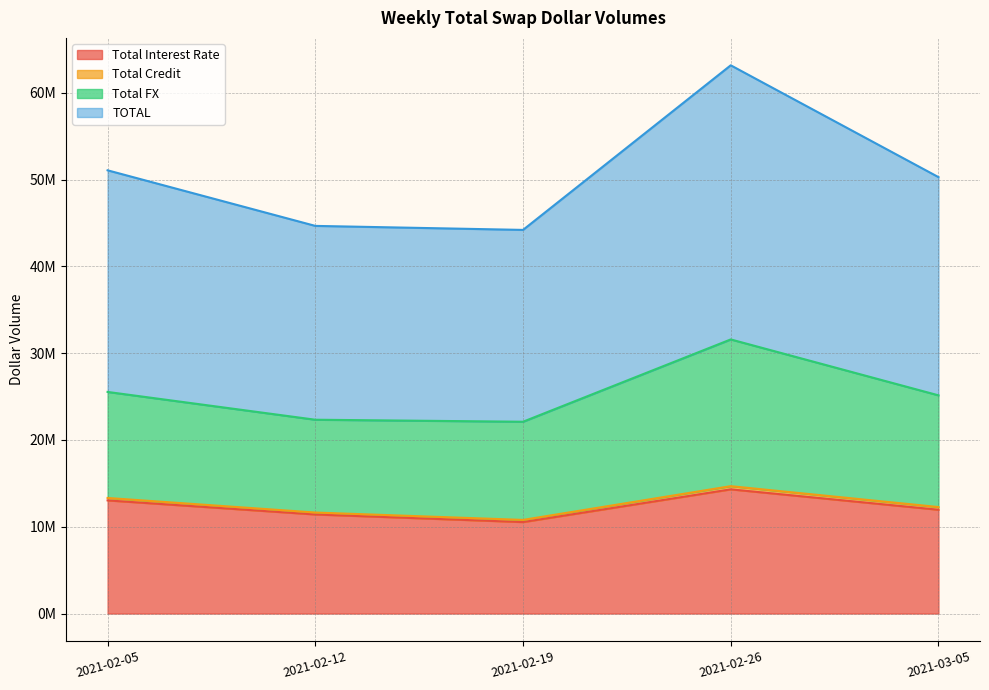

In TOTAL, how many points are lower than both neighbors (excluding endpoints)?

1